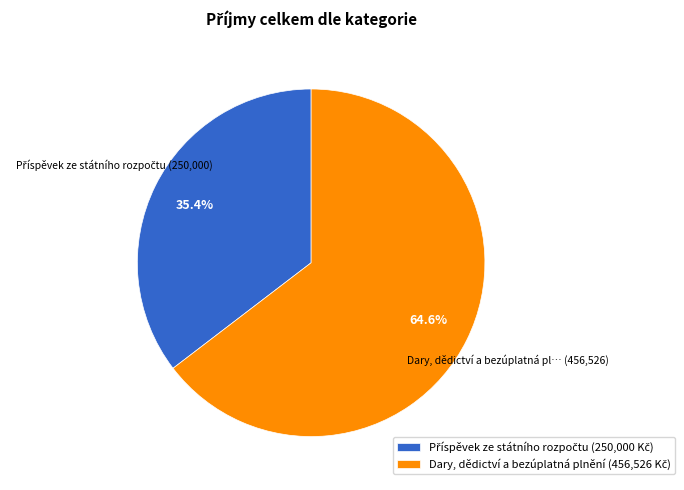

How many slices are in this pie chart?

2